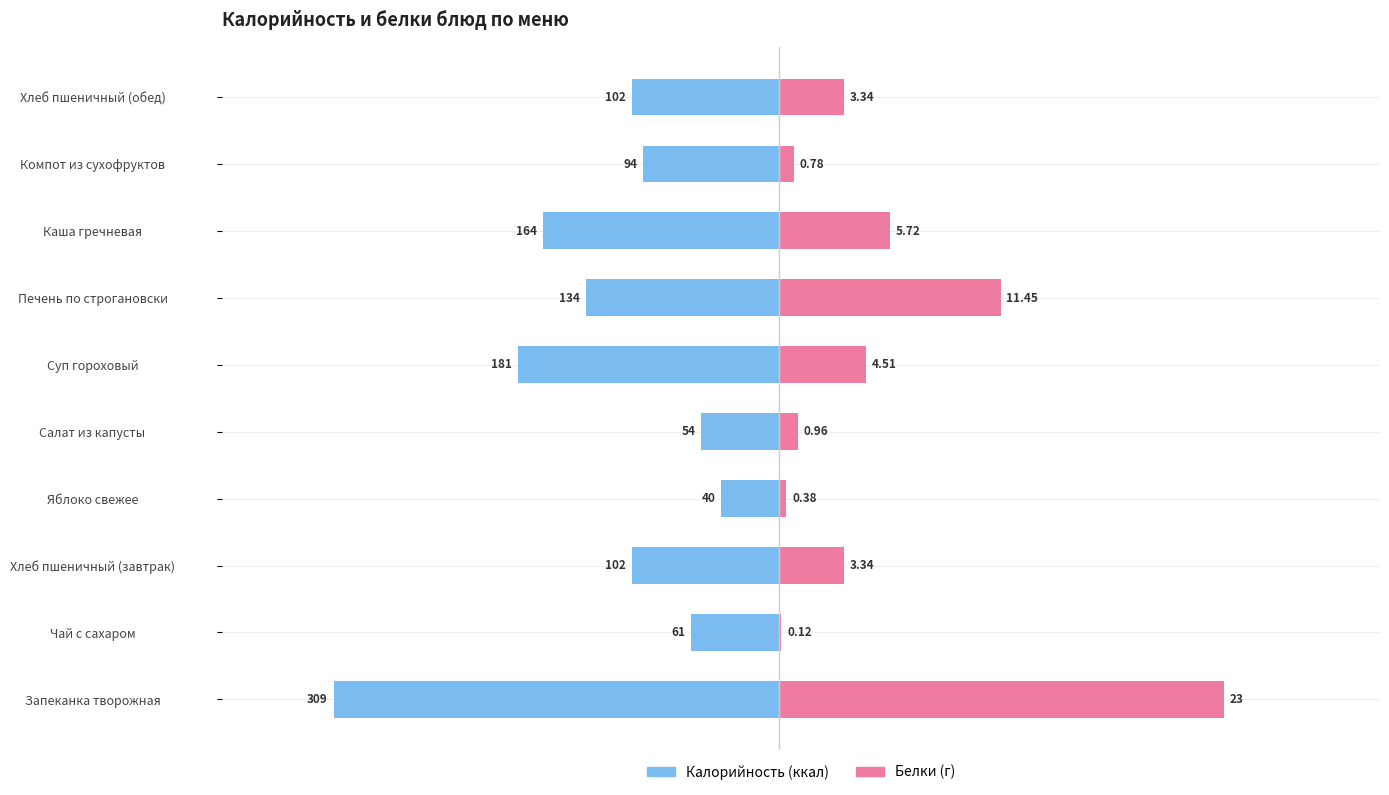

What is the value of the Калорийность (ккал) bar at the 5th from the left?

-54.0